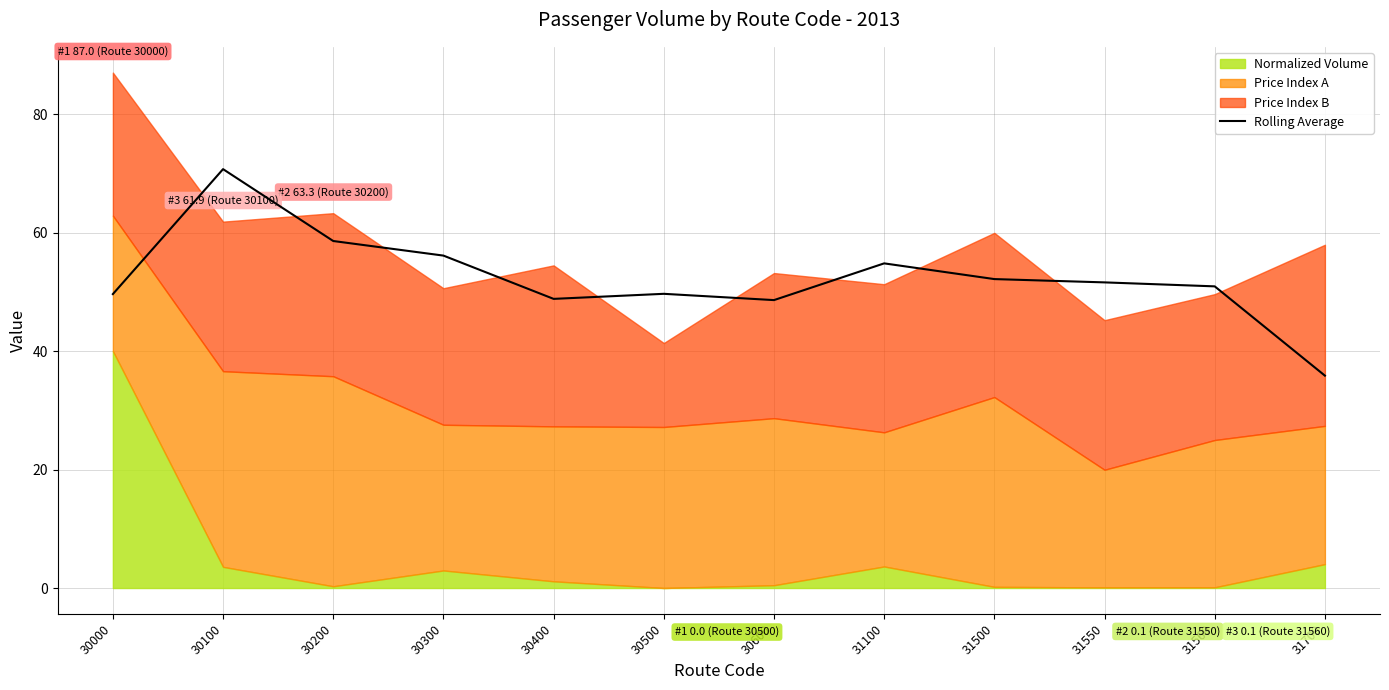

Approximately how many times larger is the value at 30400 compared to 31500?

0.9